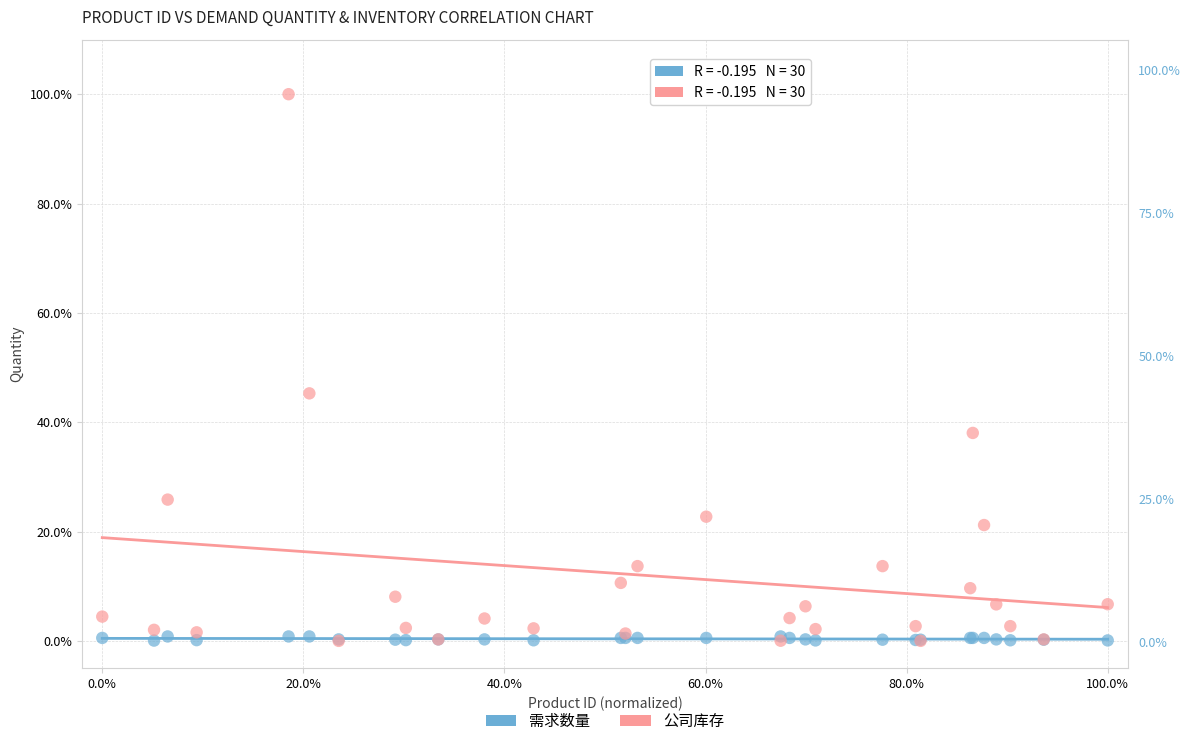

What are all the series names shown in the legend?

需求数量, 公司库存